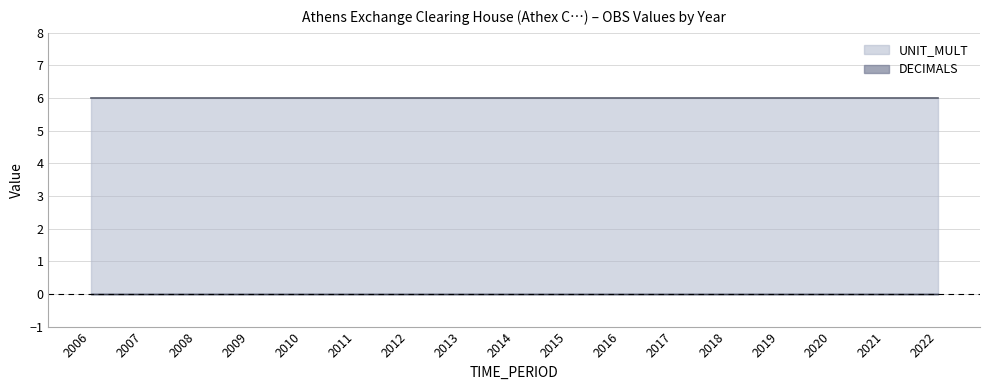

How many distinct data groups are displayed?

2